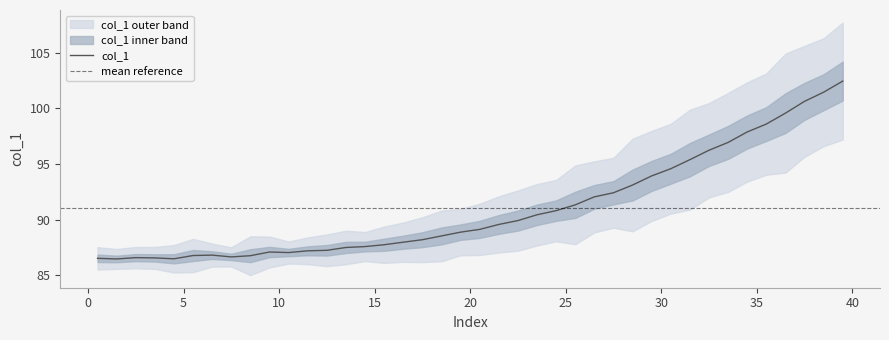

What is the difference between the maximum and minimum values?

16.0